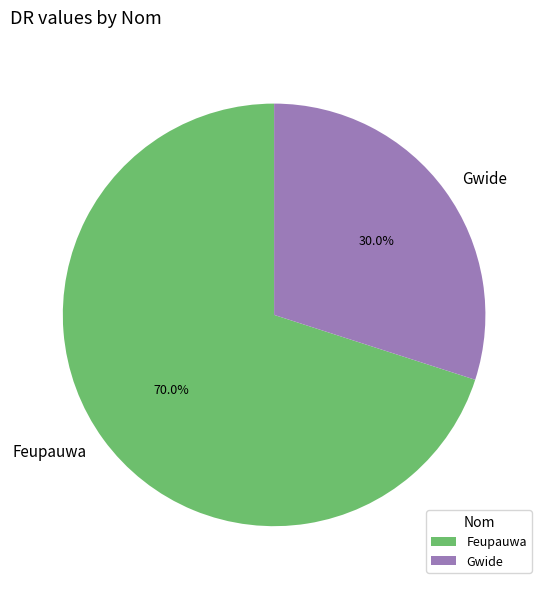

To the nearest percent, what is the combined percentage of Feupauwa and Gwide?

100%